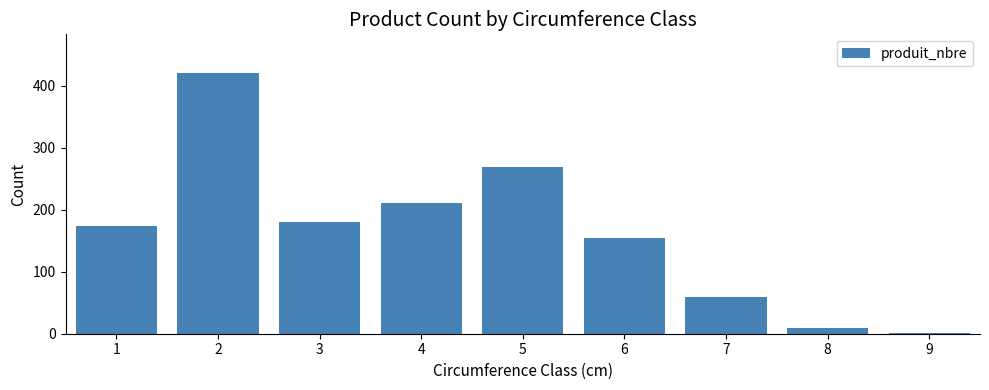

Count the number of data series in this chart.

1